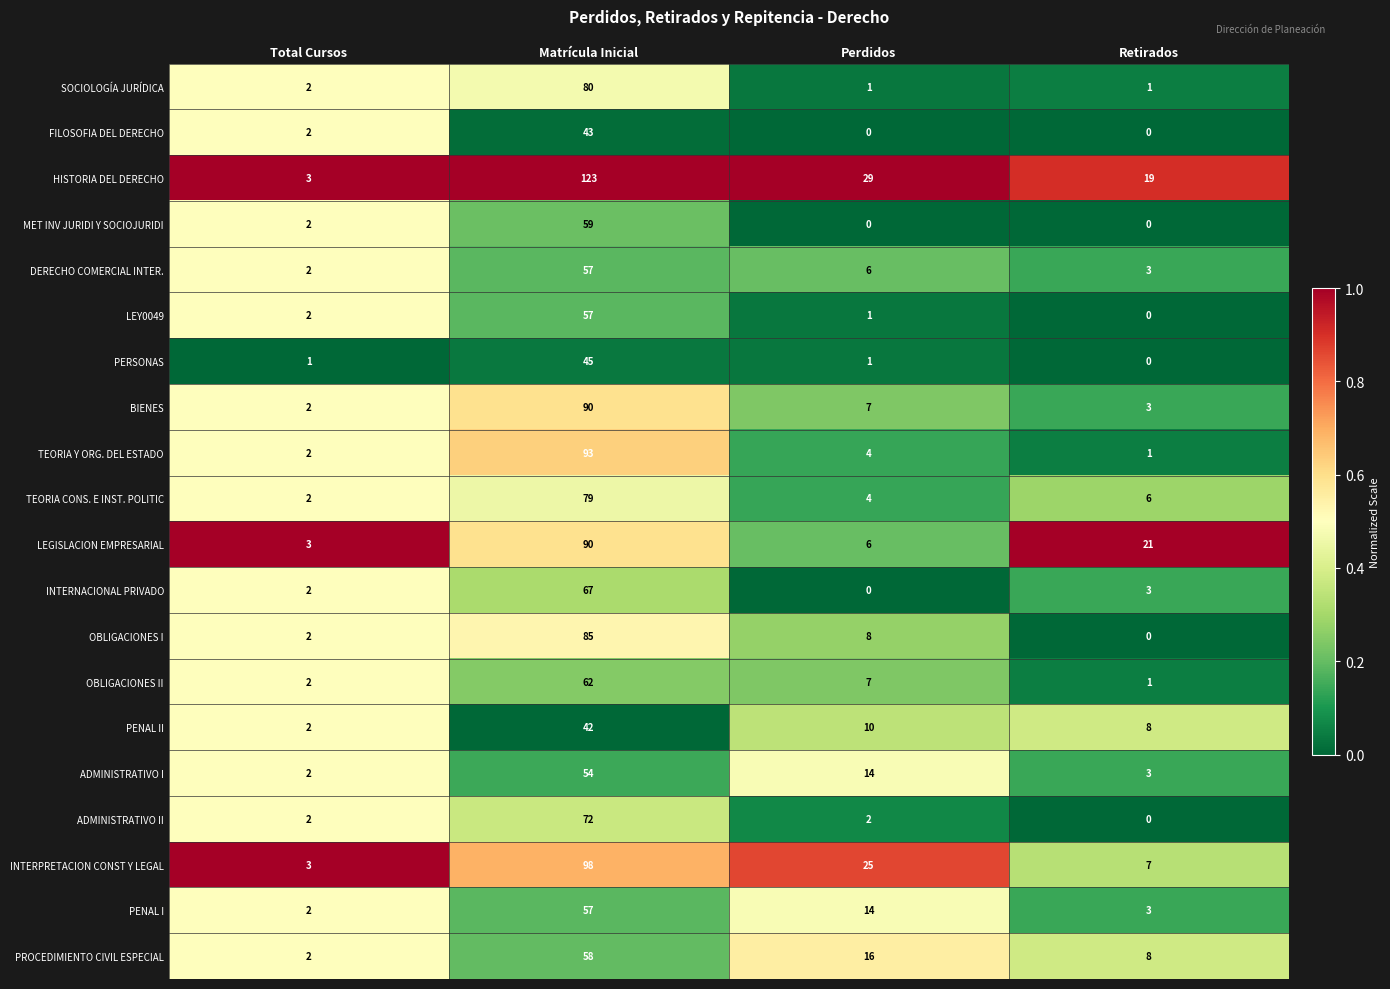

Which series has the largest range (max minus min)?

HISTORIA DEL DERECHO